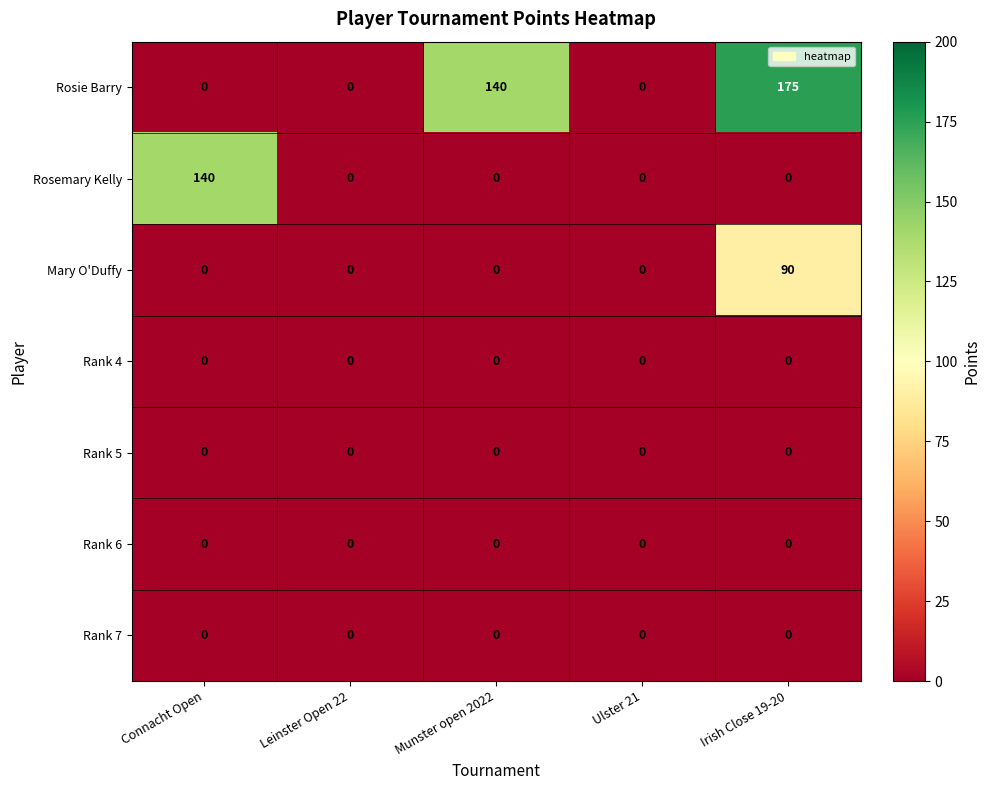

The value of Rosemary Kelly at Ulster 21 is 65. True or false?

False